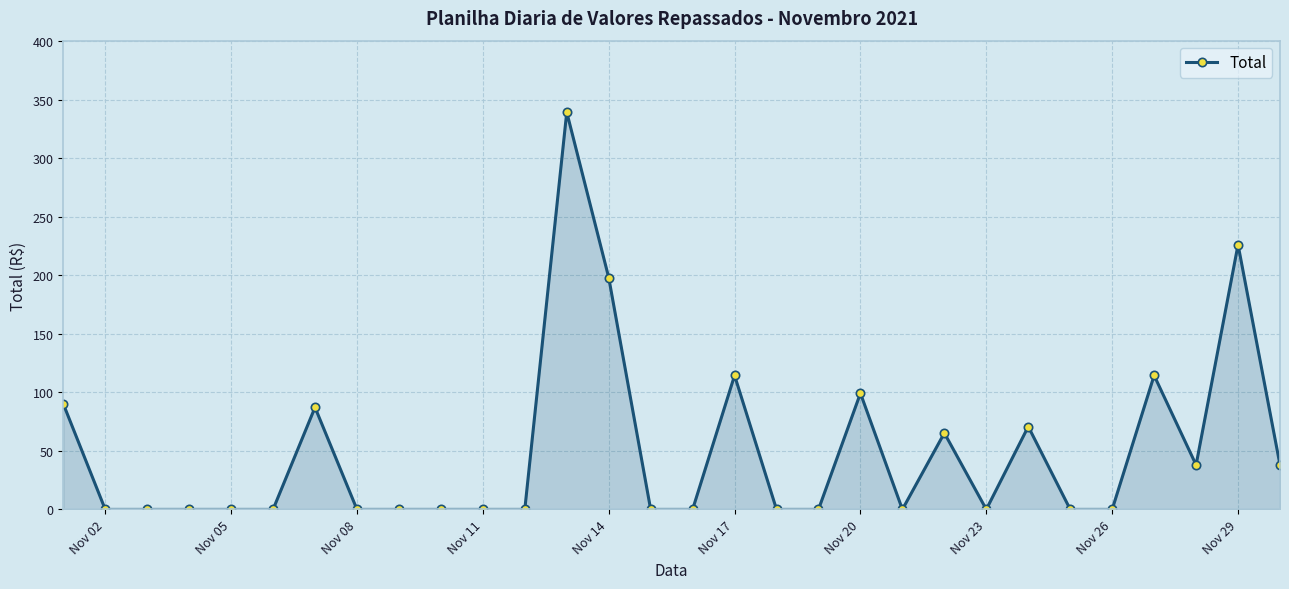

What is the maximum value shown in the chart?

339.5